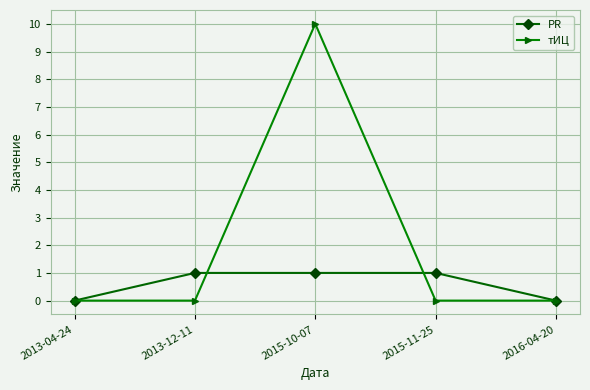

Is the value of PR at 2013-12-11 greater than the value of тИЦ at 2013-04-24?

Yes